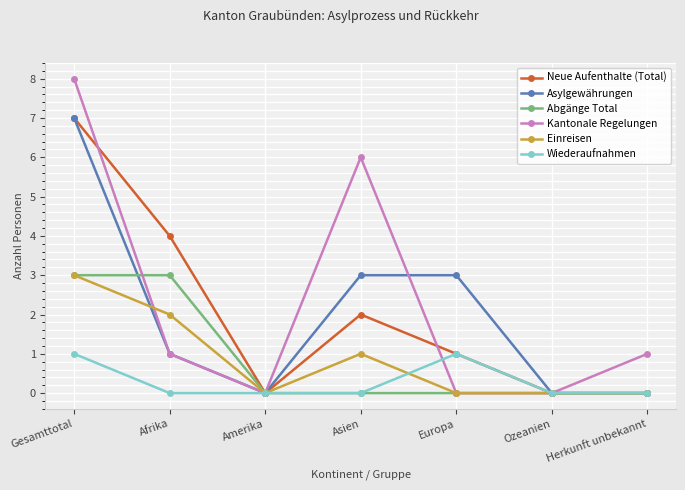

What is the maximum value shown in the chart?

8